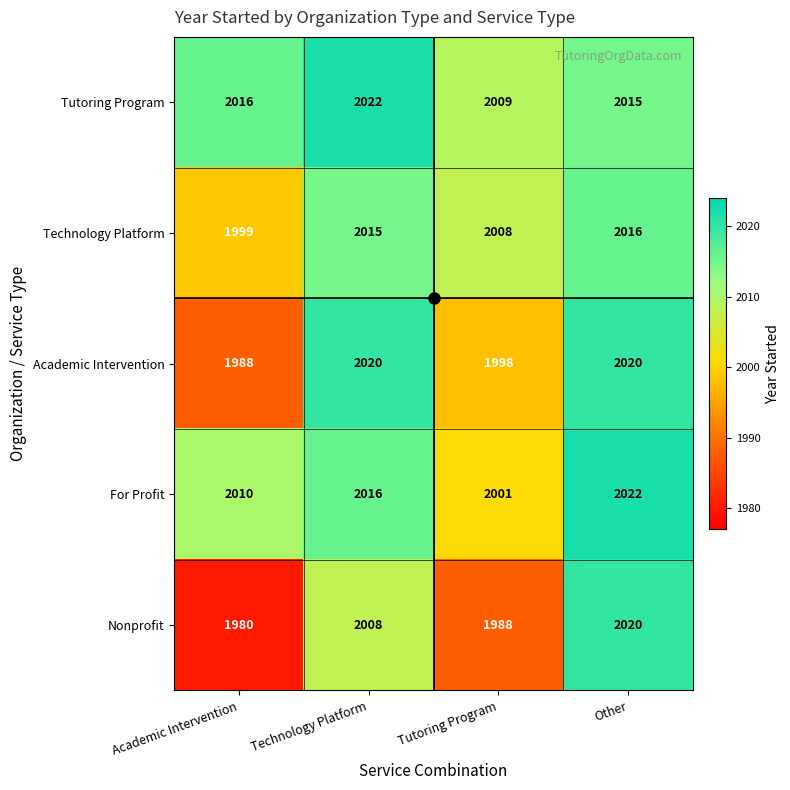

What is the sum of all Nonprofit values?

7996